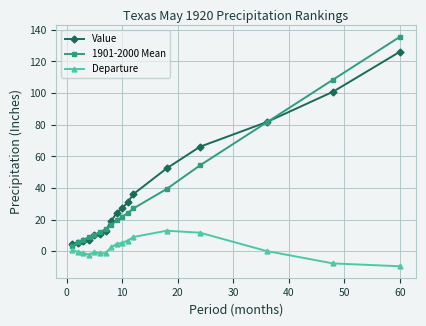

What is the value of the Departure point at the 4th from the left?

-2.0